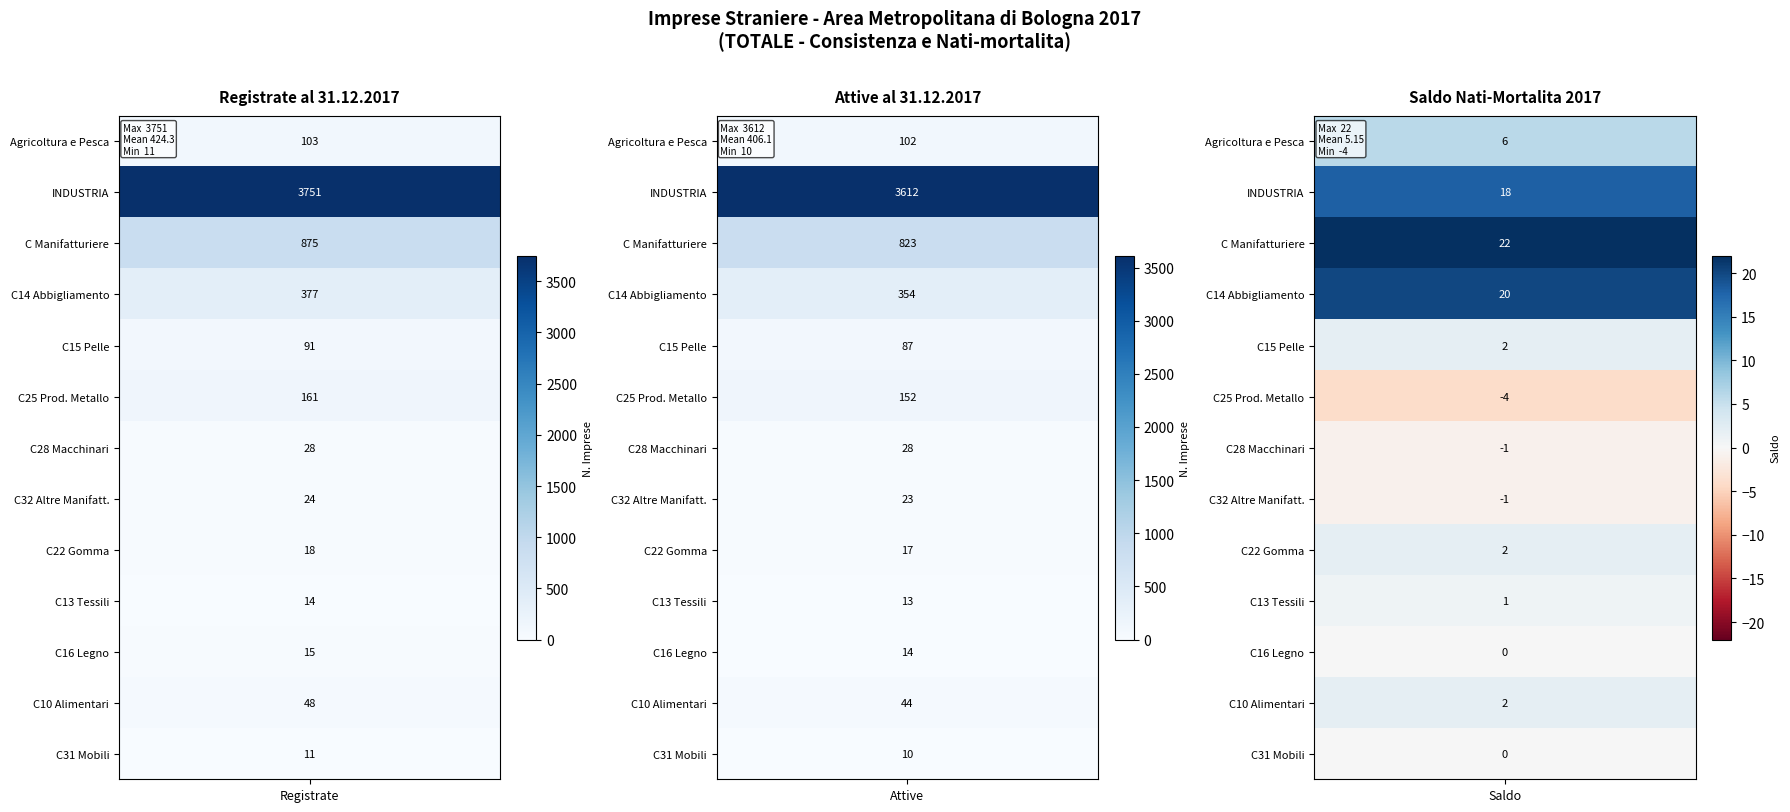

What is the difference between the C15 Fabbricazione articoli pelle values at 3 and 2?

2